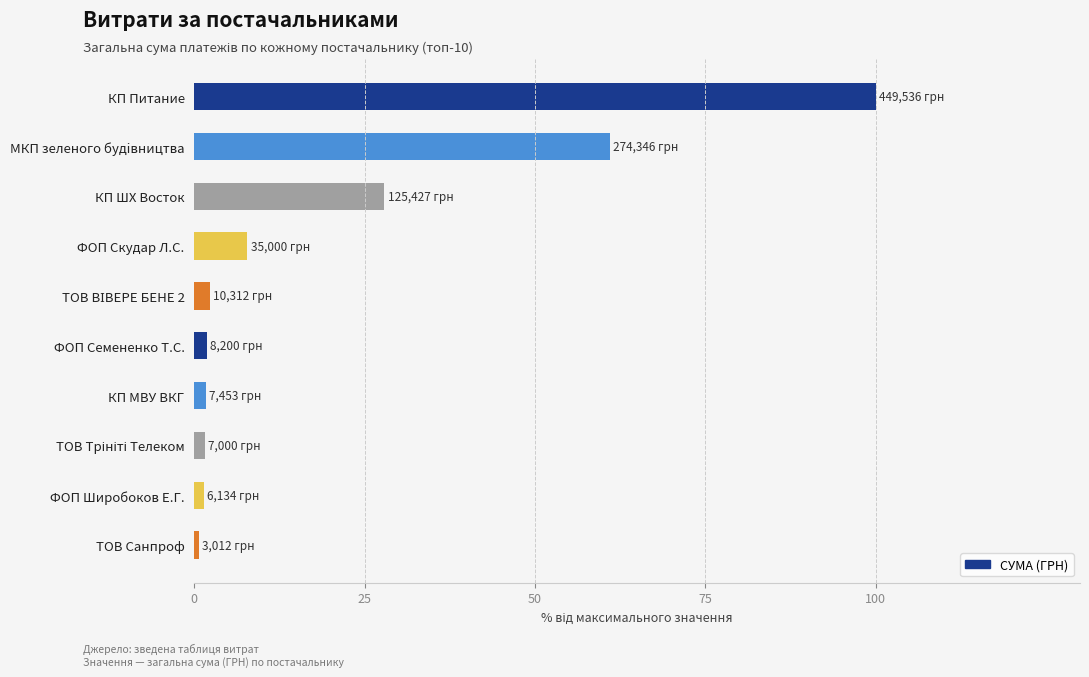

What is the value of the 1st bar from the top?

100.0